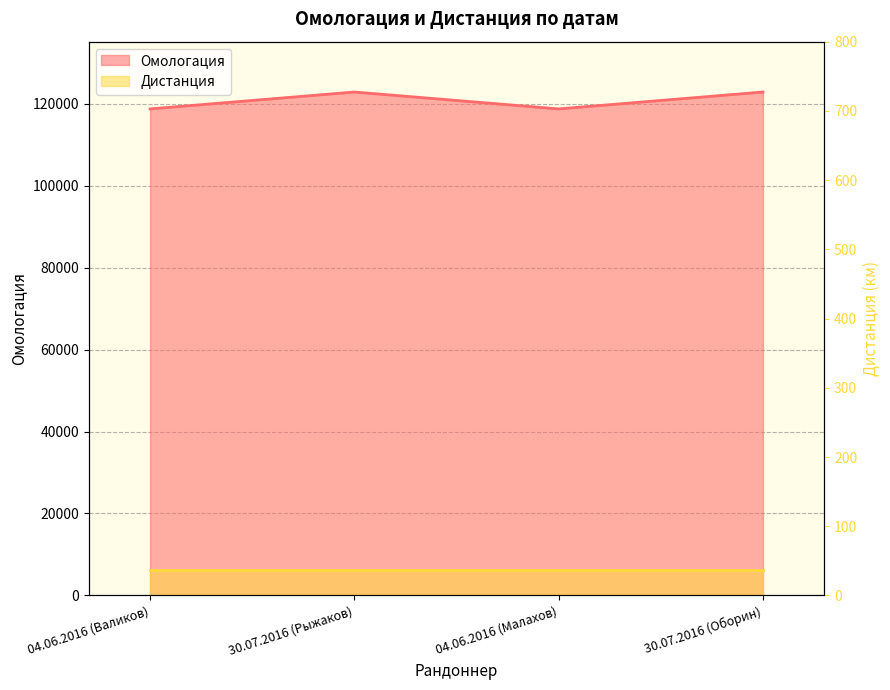

The value at 30.07.2016 (Оборин) is 122827. True or false?

True